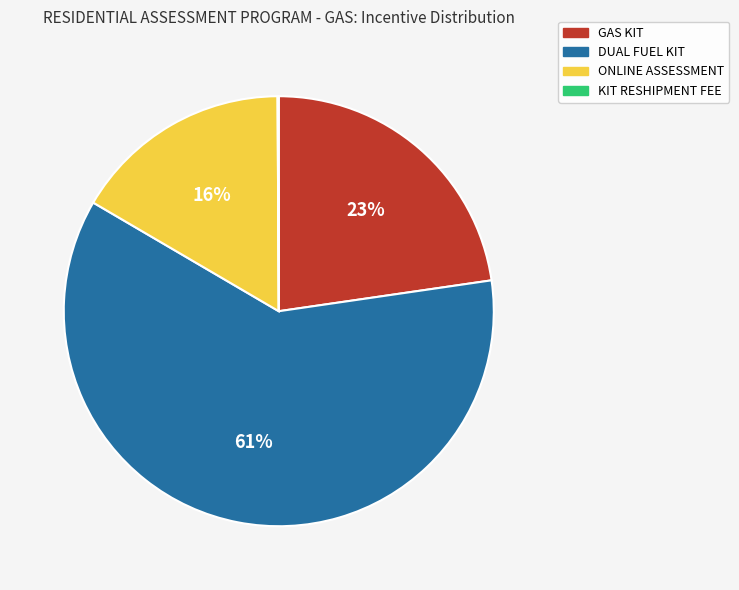

Which slice is the largest?

DUAL FUEL KIT